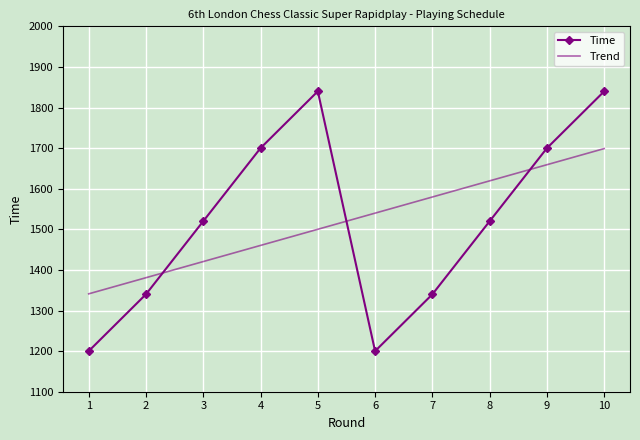

Is it true that Time equals 2476.3 at 3?

False